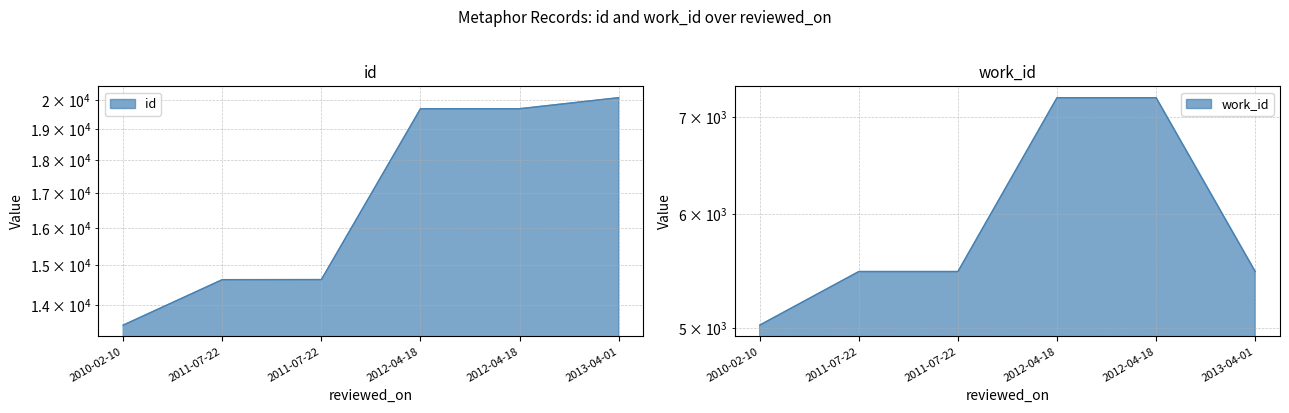

Reading right to left, extract all data points from this chart.

id: 2013-04-01=20079	2012-04-18=19697	2012-04-18=19696	2011-07-22=14629	2011-07-22=14627	2010-02-10=13514
work_id: 2013-04-01=5471	2012-04-18=7223	2012-04-18=7223	2011-07-22=5471	2011-07-22=5471	2010-02-10=5022